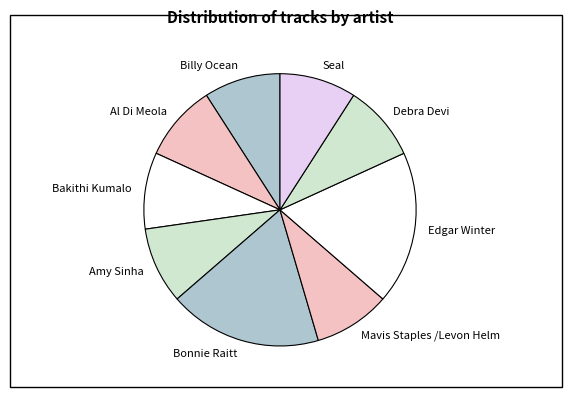

Does Amy Sinha represent more than half of the total?

No